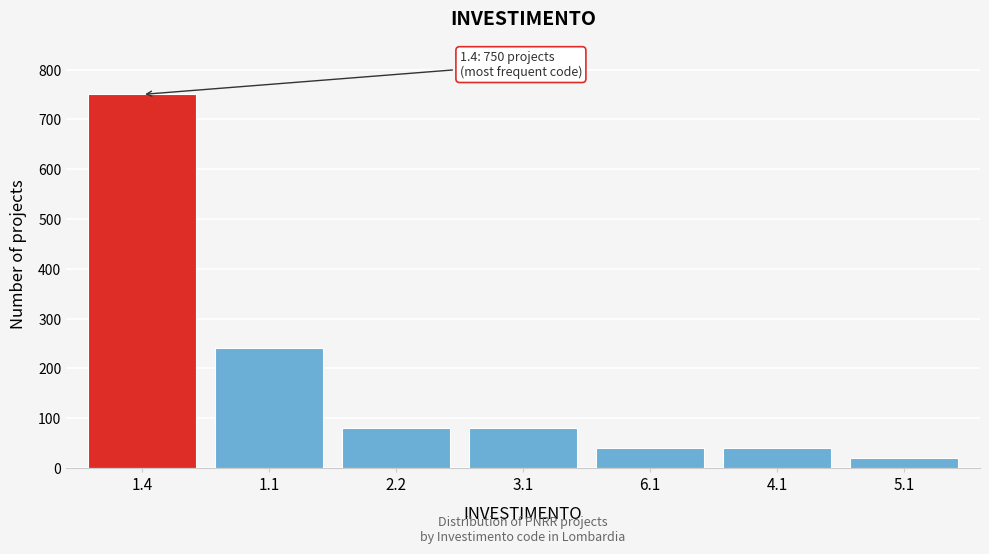

Reading right to left, list all the values displayed in this chart.

5.1=20	4.1=40	6.1=40	3.1=80	2.2=80	1.1=240	1.4=750